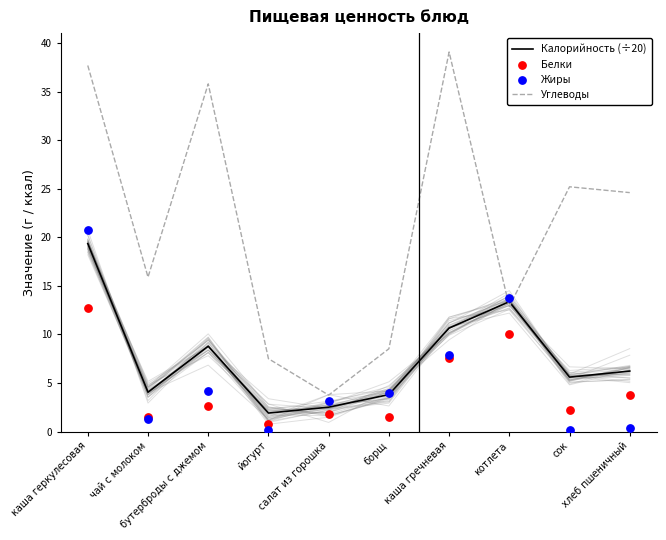

Which series has the widest spread of Y values?

Углеводы